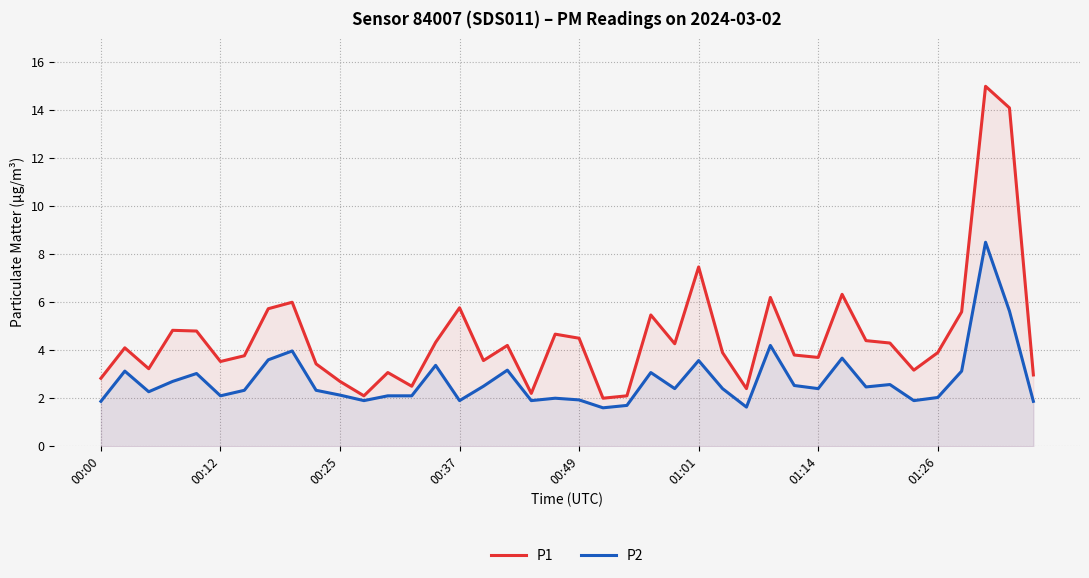

Is it true that P2 equals 2.3 at 22?

False